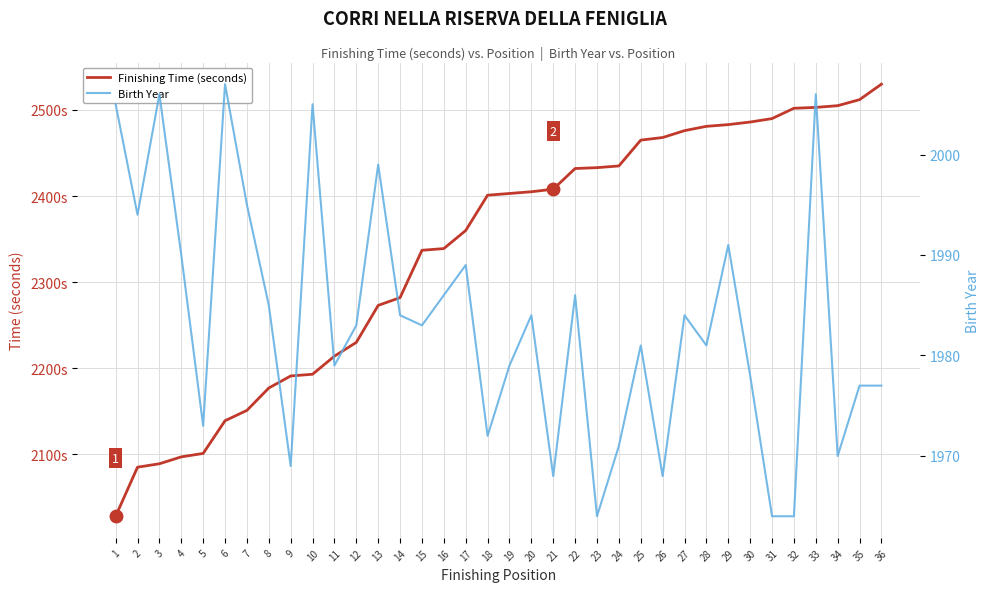

What is the value of the Finishing Time (seconds) point at the 25th from the left?

2465